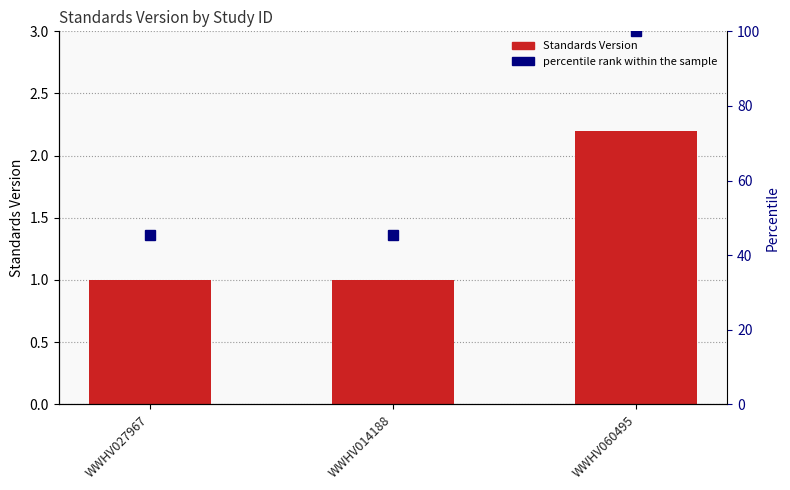

Reading left to right, transcribe all the data shown in this chart.

WWHV027967=1.0	WWHV014188=1.0	WWHV060495=2.2